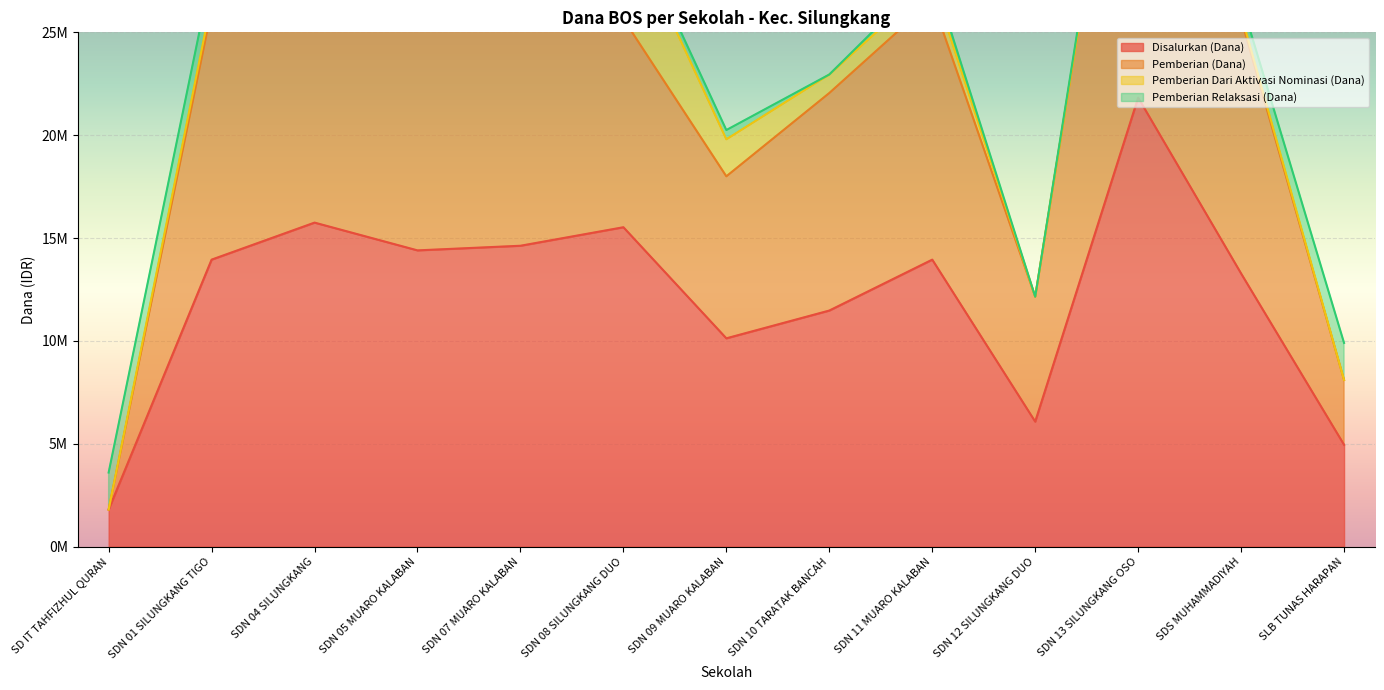

What is the minimum value shown in the chart?

1800000